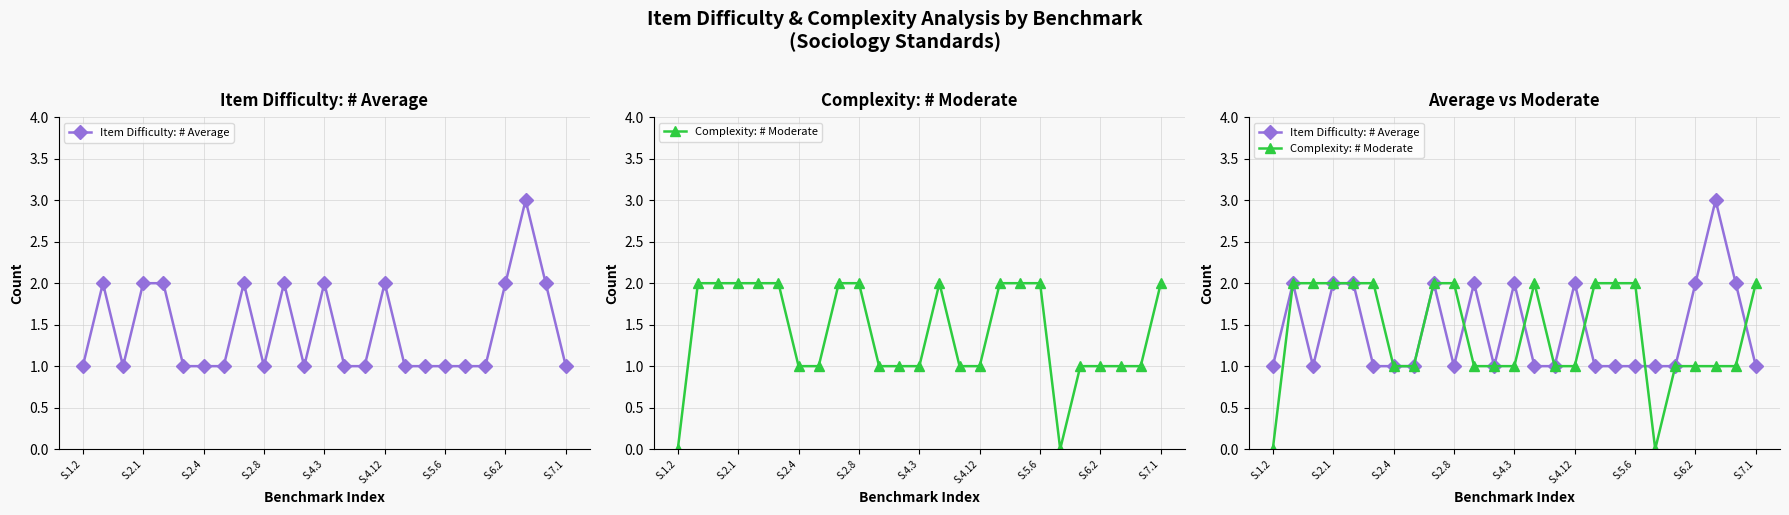

How many intersections are there between Item Difficulty: # Average and Complexity: # Moderate?

5